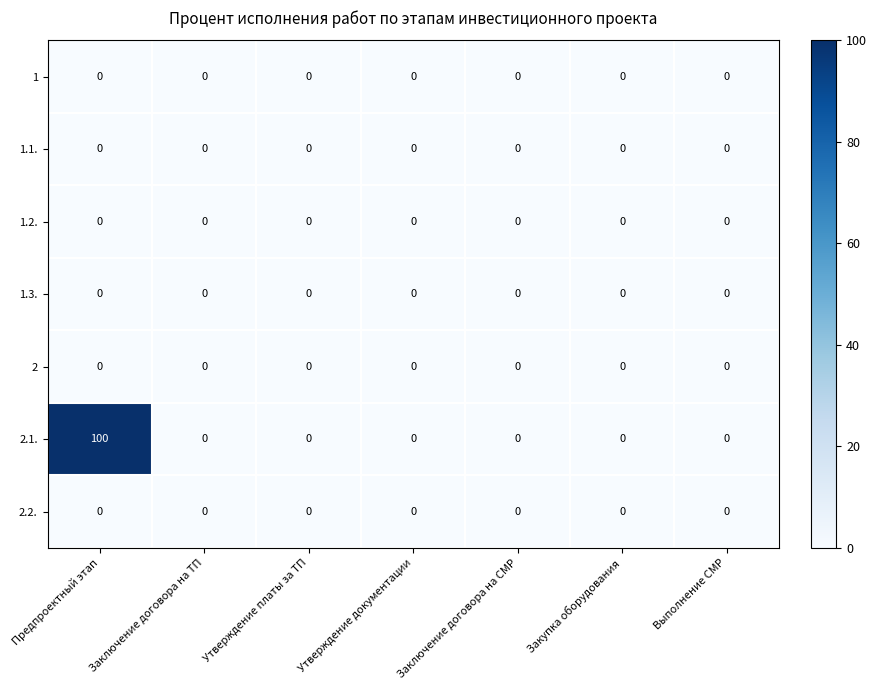

What is the greatest value displayed?

100